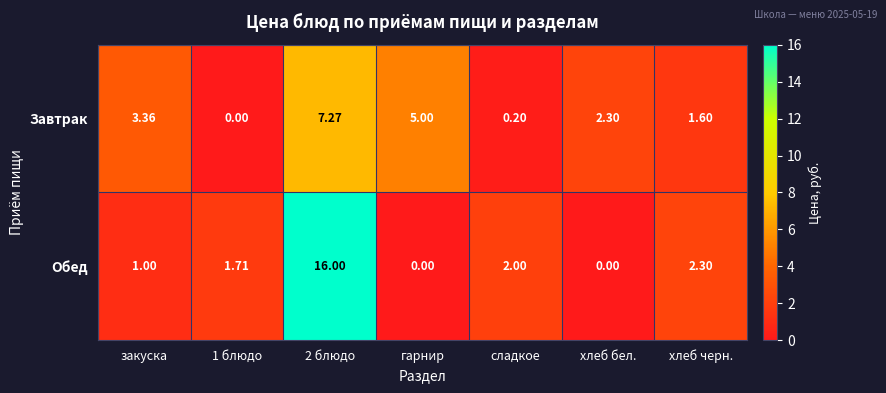

Count the number of categories in the chart.

7